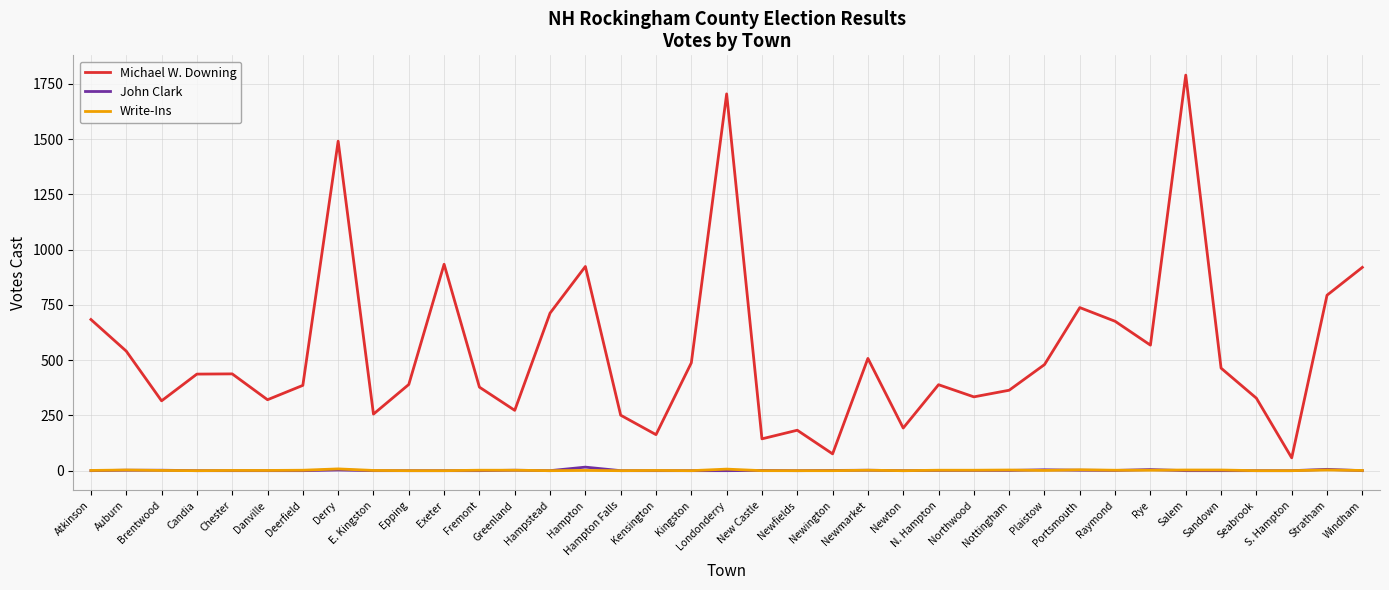

True or false: Michael W. Downing and Write-Ins cross at least once.

False